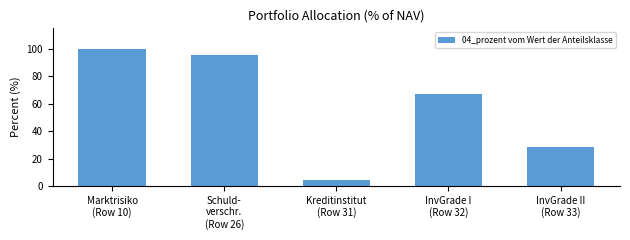

What is the minimum value shown in the chart?

4.1